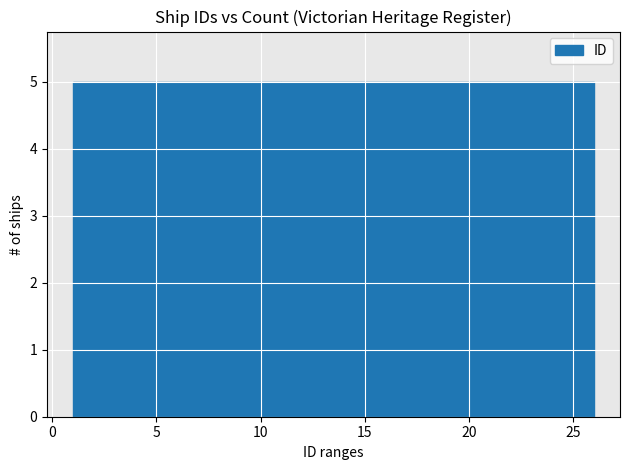

What is the height of the bar covering 11 to 16 on the x-axis? The values are not printed on the chart, so give them approximately, as read against the axis.

5